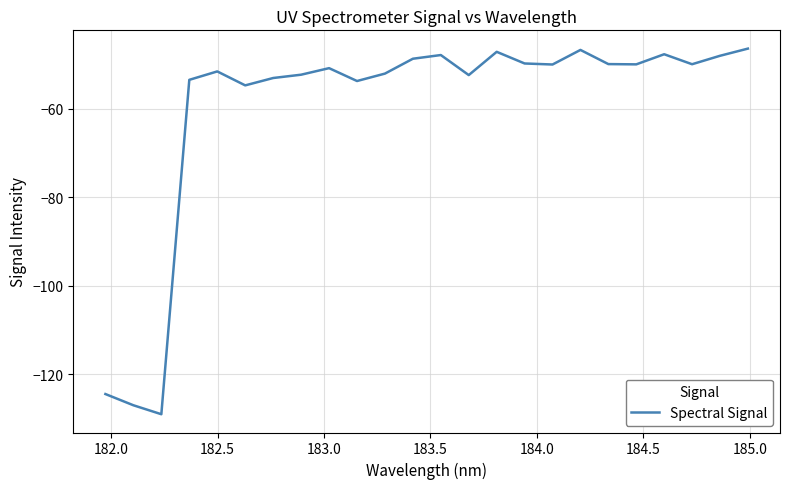

What is the smallest value displayed?

-129.0